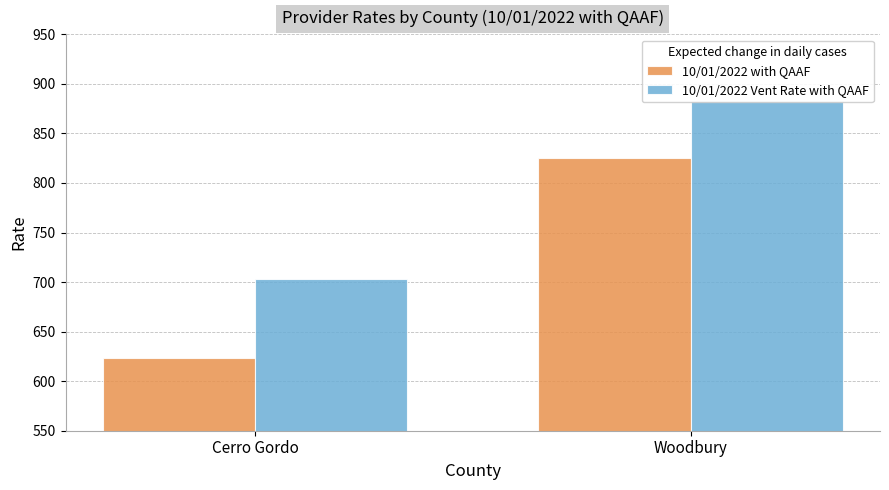

What position from the right is Cerro Gordo?

2